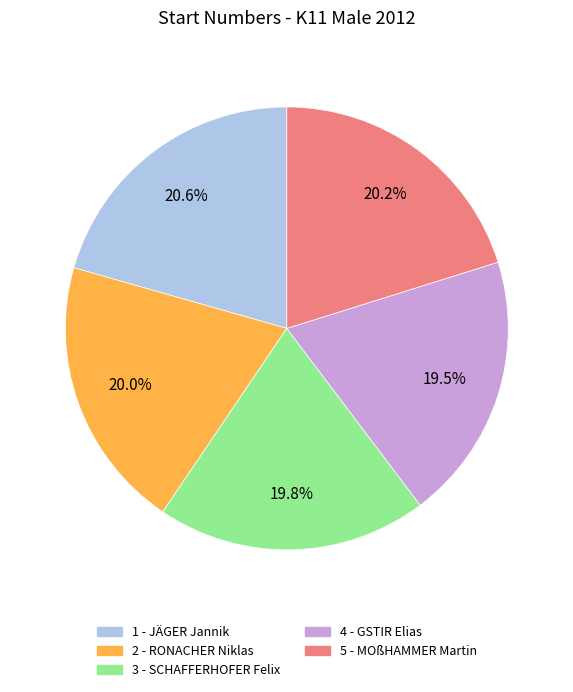

What percentage do 4 - GSTIR Elias and 3 - SCHAFFERHOFER Felix together represent?

39.3%